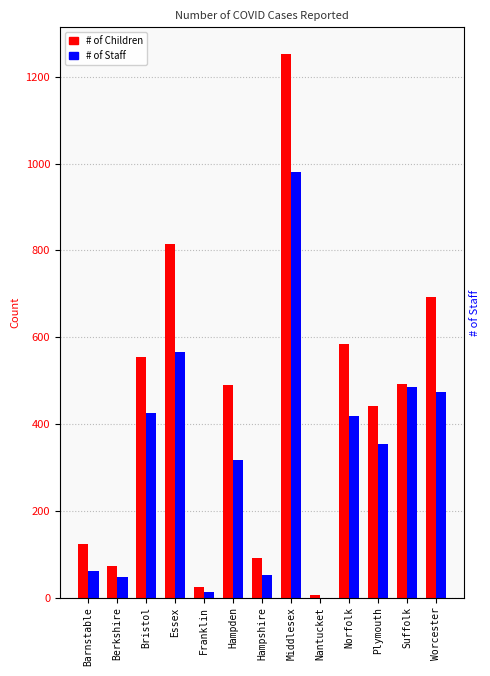

Reading left to right, what are all the values shown in this chart?

# of Children: 123	72	554	815	24	489	90	1252	6	585	441	492	693
# of Staff: 62	48	425	567	12	317	51	980	0	419	355	486	474